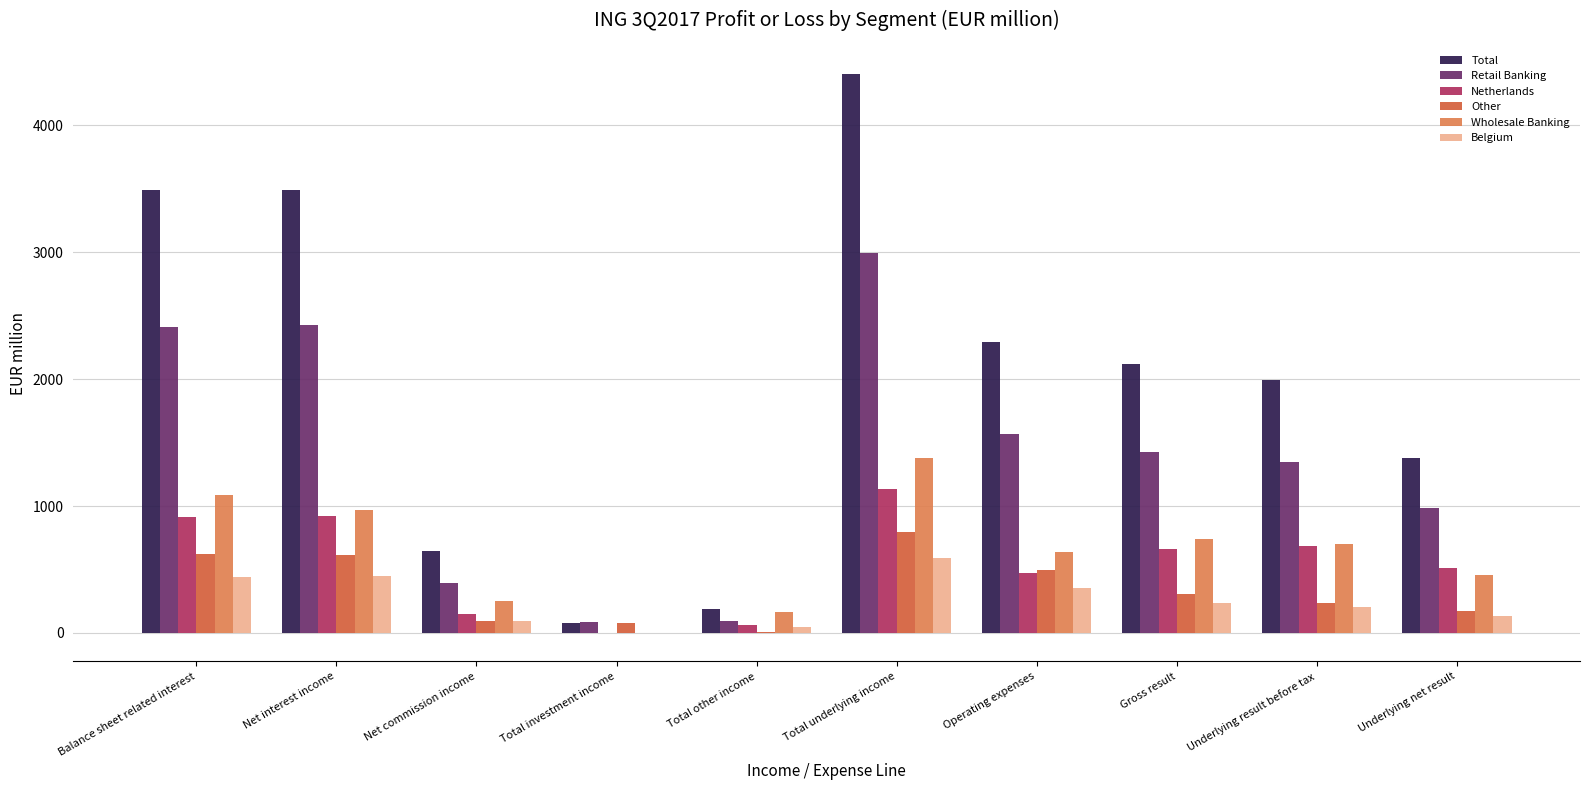

Are the bars grouped side by side (vs. stacked)?

Yes